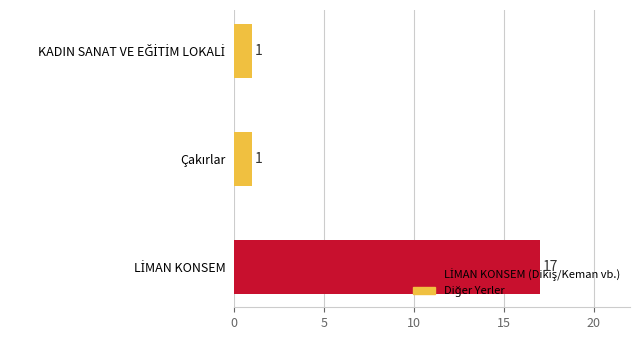

Does the chart contain stacked bars?

No